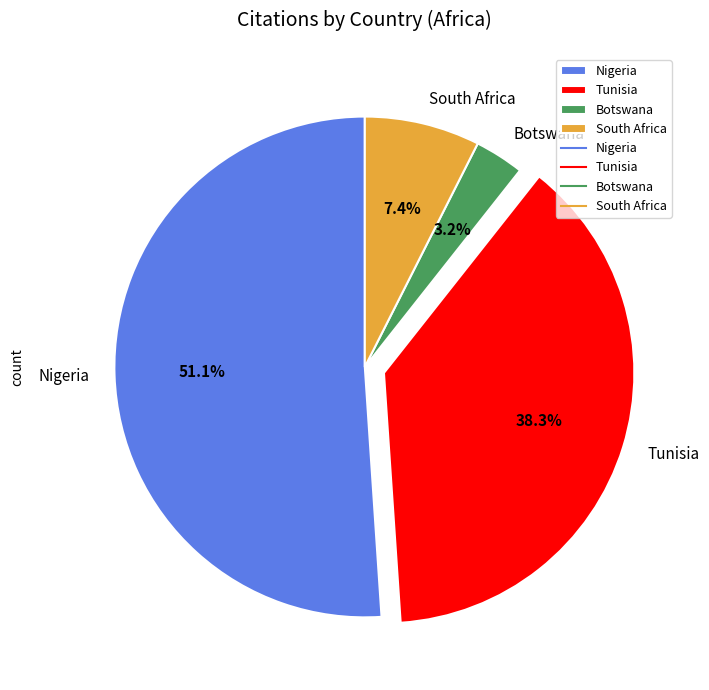

Which slice represents more than half of the pie?

Nigeria